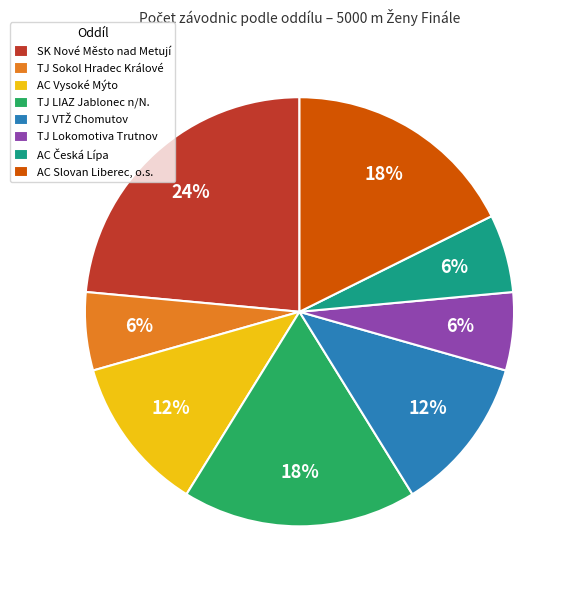

What is the largest slice in the pie chart?

SK Nové Město nad Metují